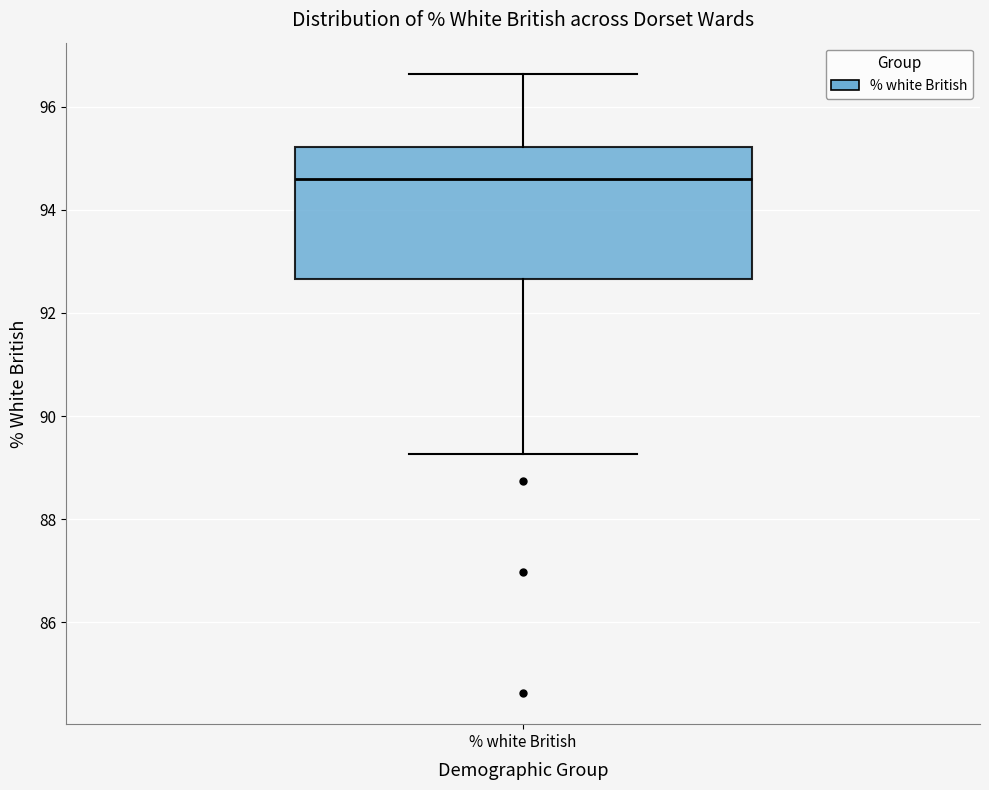

Read this box plot against the y-axis: the position of the median line, the range covered by the box, and the ends of both whiskers. The values are not printed on the chart, so give them approximately, as read against the axis.

median 94.6, box 92.6 to 95.2, whiskers 89.2 to 96.6